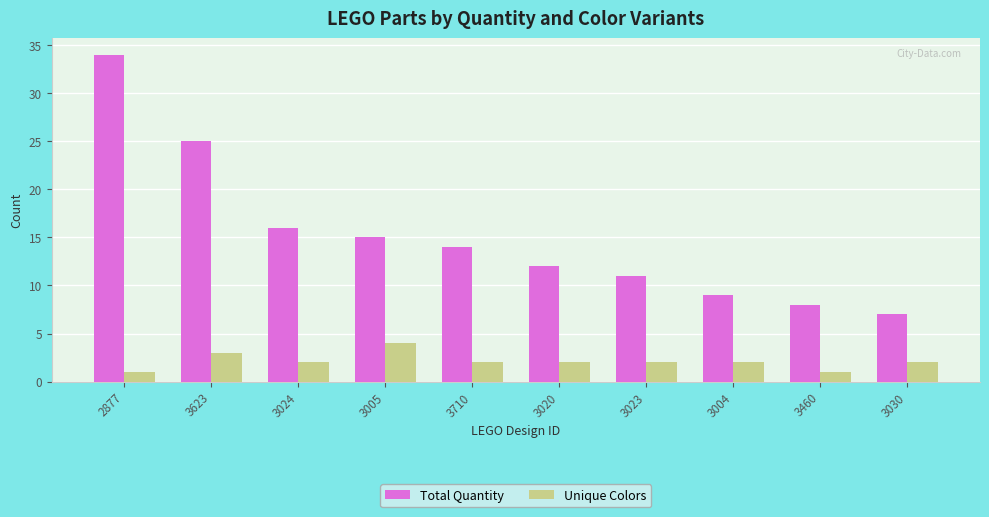

What is the greatest value displayed?

34